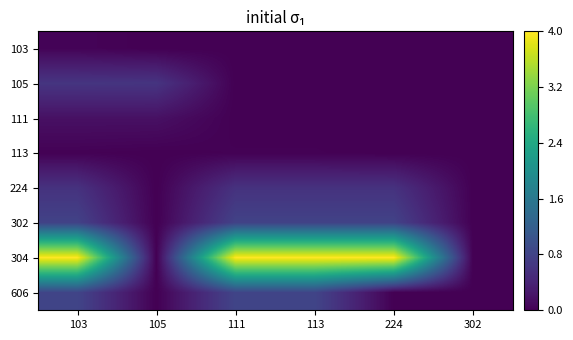

Which label corresponds to the smallest value in the chart?

105